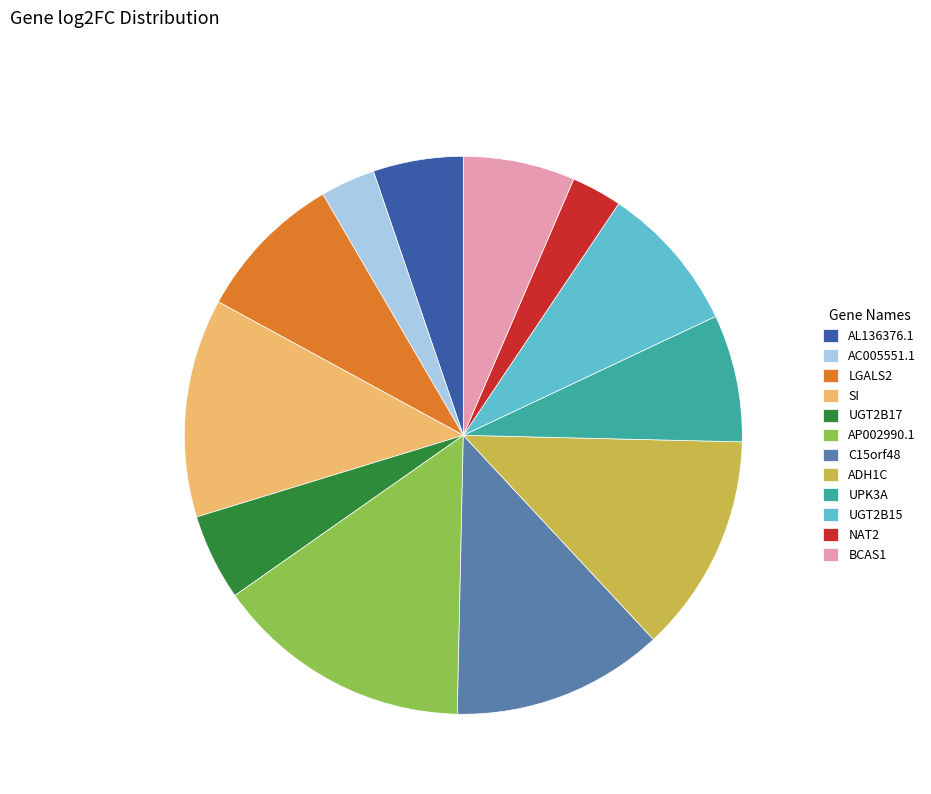

Do UPK3A and AC005551.1 together represent more than half of the pie?

No